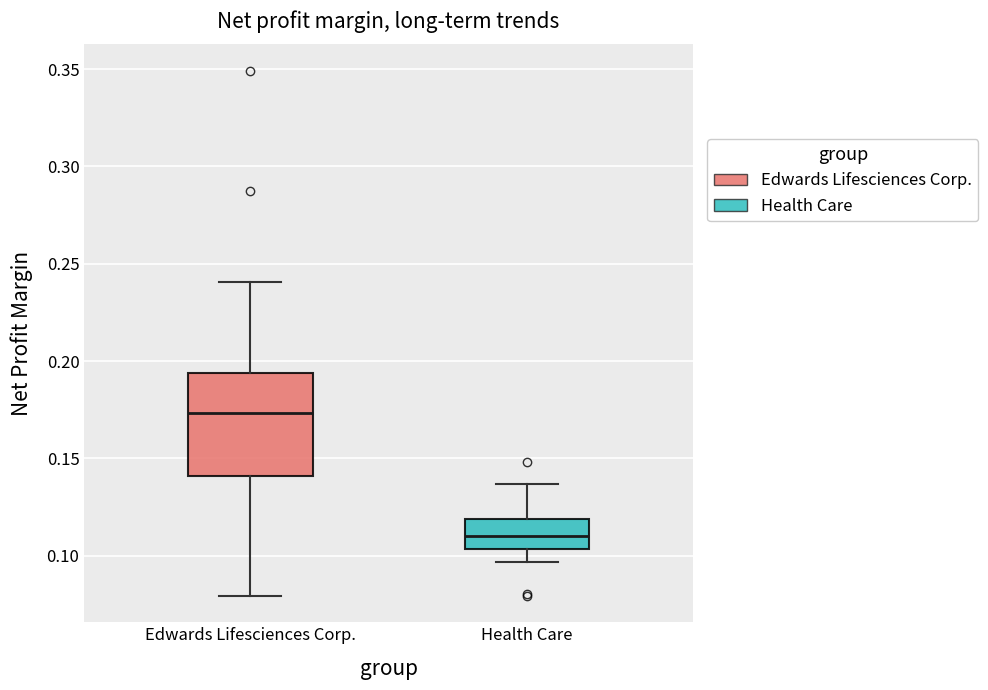

Where is the upper edge of the box for Edwards Lifesciences Corp. on the y-axis? The values are not printed on the chart, so give them approximately, as read against the axis.

0.195